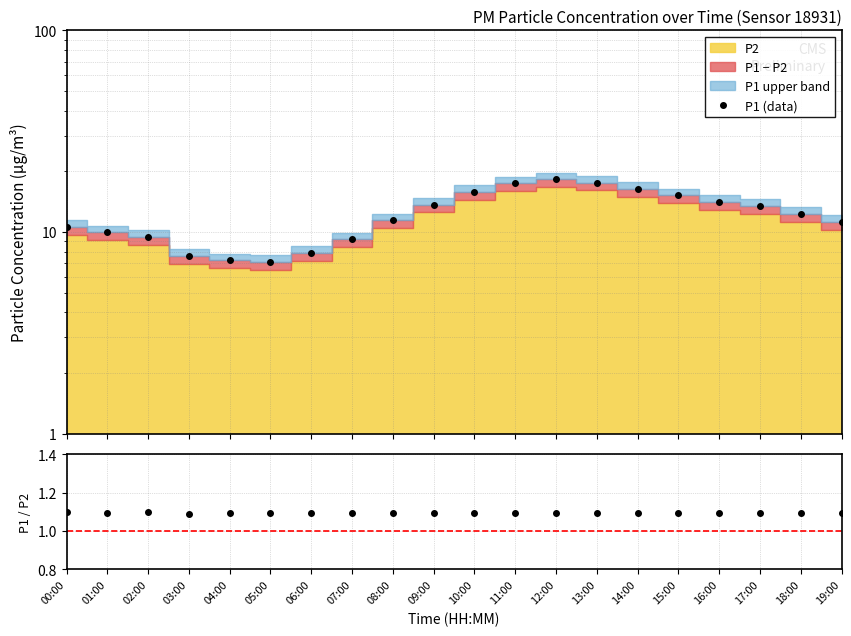

Reading right to left, what are all the values shown in this chart?

P1 (data): 11.2	12.3	13.4	14.1	15.2	16.3	17.6	18.2	17.4	15.8	13.7	11.4	9.2	7.8	7.1	7.2	7.6	9.5	10.0	10.6
P1/P2: 1.1	1.1	1.1	1.1	1.1	1.1	1.1	1.1	1.1	1.1	1.1	1.1	1.1	1.1	1.1	1.1	1.1	1.1	1.1	1.1